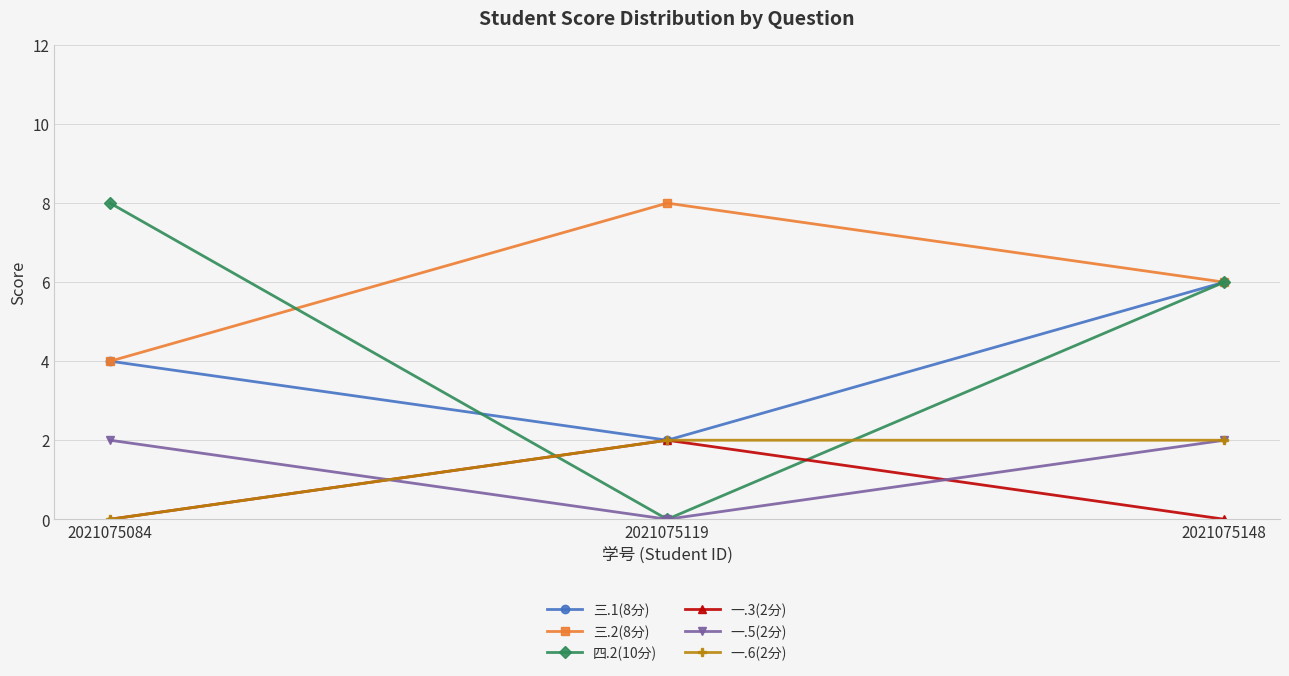

Reading left to right, what are all the values shown in this chart?

三.1(8分): 2021075084=4	2021075119=2	2021075148=6
三.2(8分): 2021075084=4	2021075119=8	2021075148=6
四.2(10分): 2021075084=8	2021075119=0	2021075148=6
一.3(2分): 2021075084=0	2021075119=2	2021075148=0
一.5(2分): 2021075084=2	2021075119=0	2021075148=2
一.6(2分): 2021075084=0	2021075119=2	2021075148=2